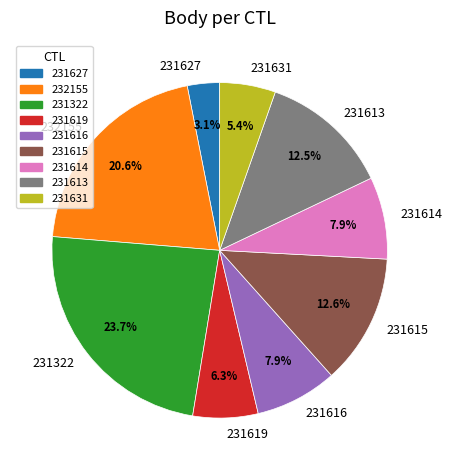

Between 231322 and 231615, which is larger?

231322